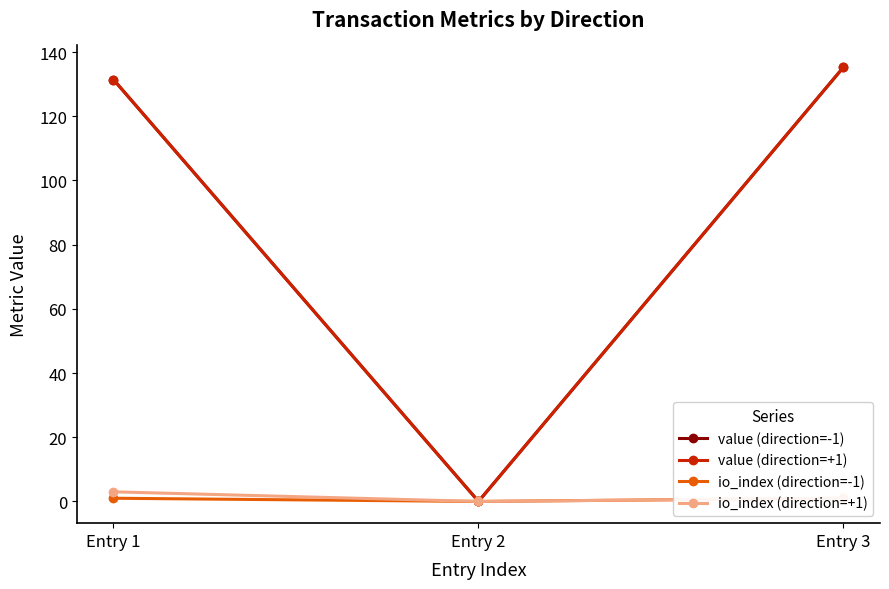

Is it true that value (direction=-1) equals 135.3 at Entry 3?

True